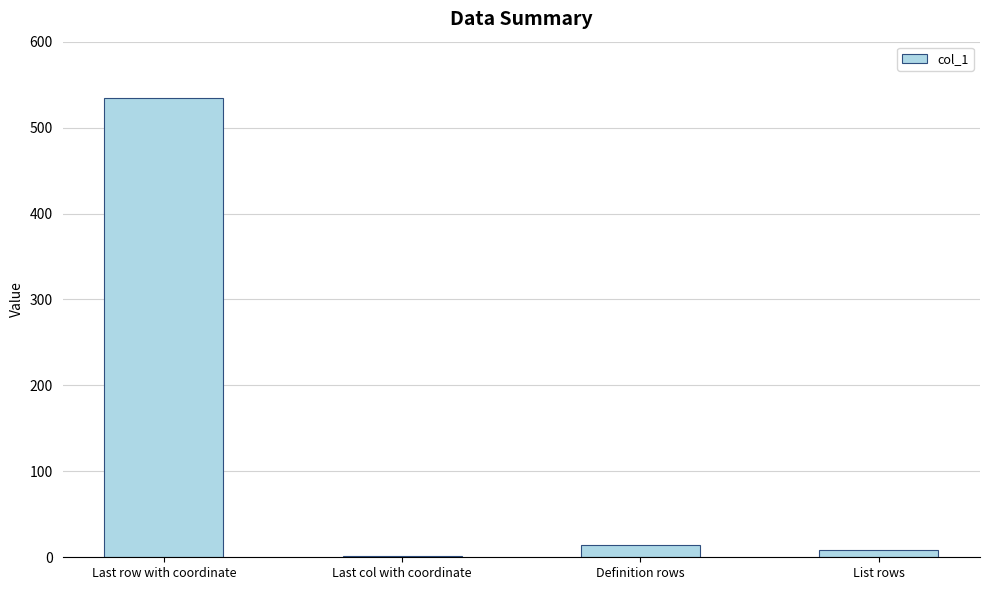

At which category does the chart reach its peak across all series?

Last row with coordinate